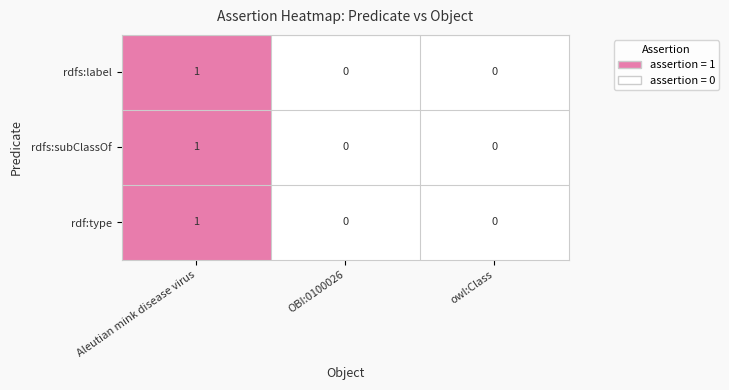

How many categories are shown in the chart?

3